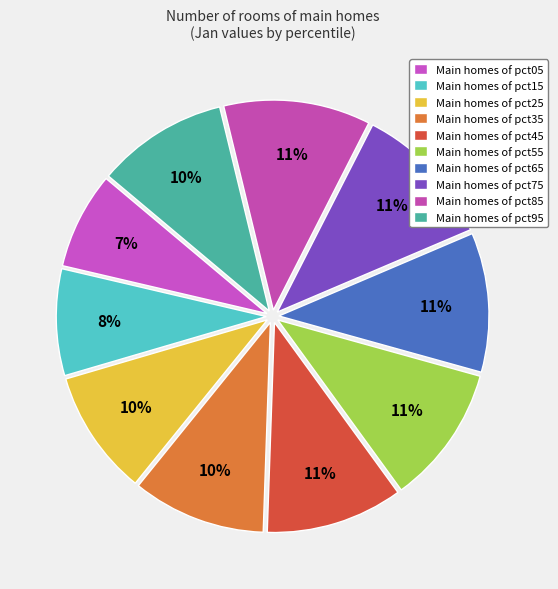

How many segments does this pie chart have?

10